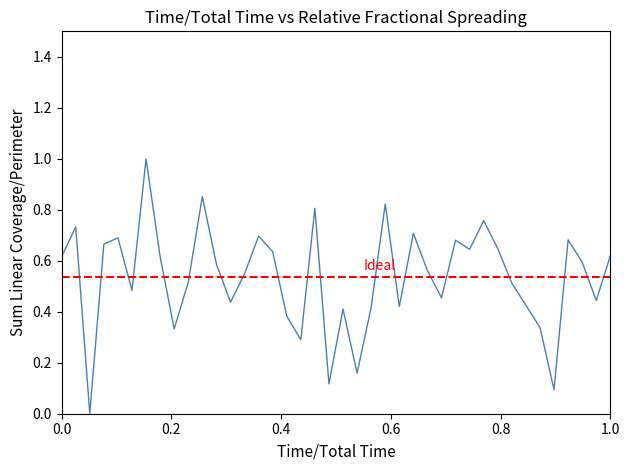

How many points are lower than both their immediate neighbors (excluding endpoints)?

12